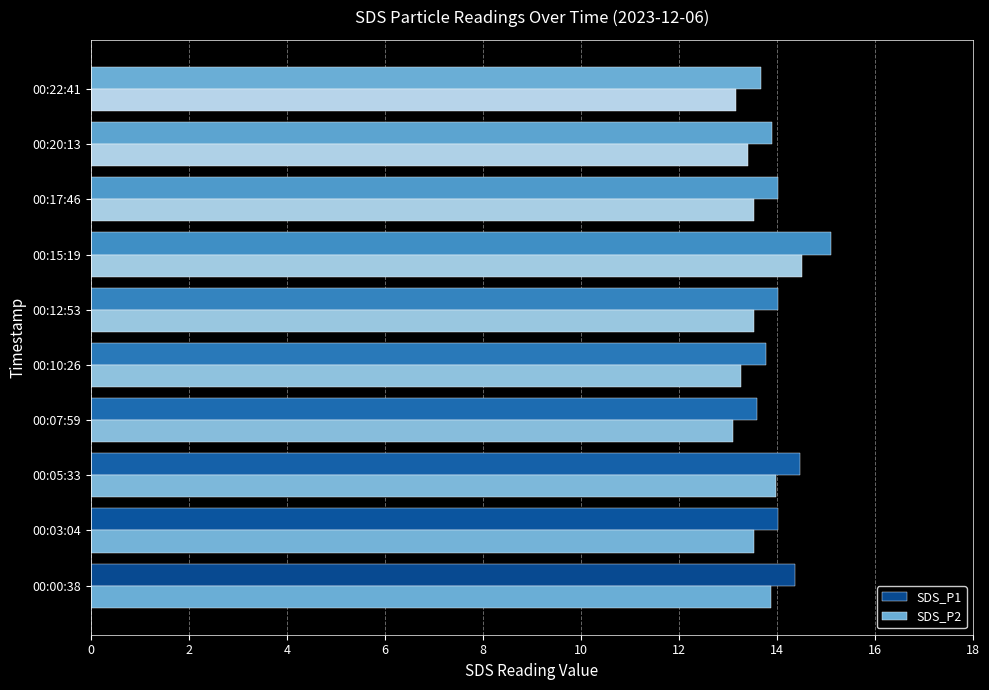

How many categories are shown in the chart?

10